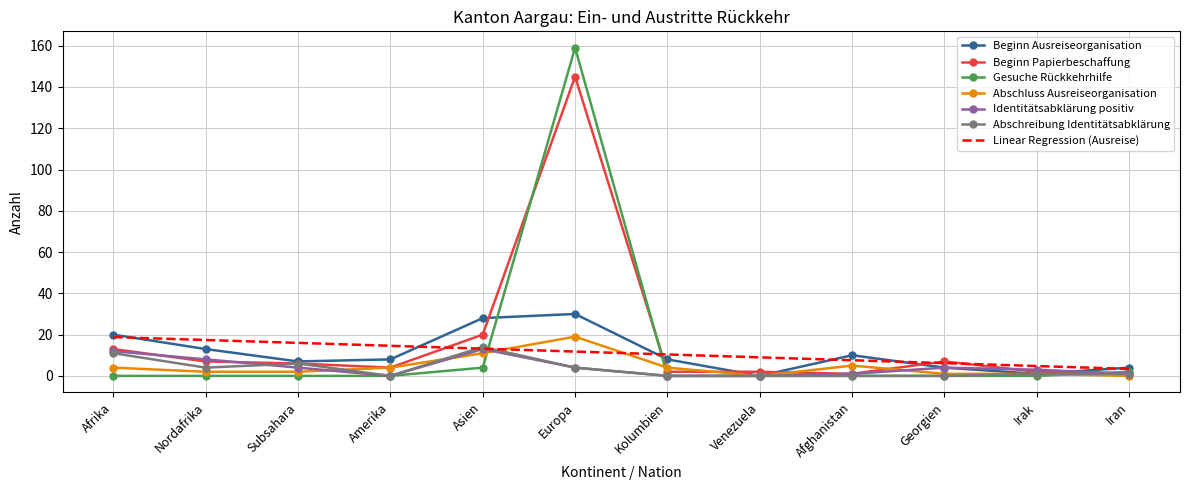

At which category does Identitätsabklärung positiv reach its first local valley?

Amerika